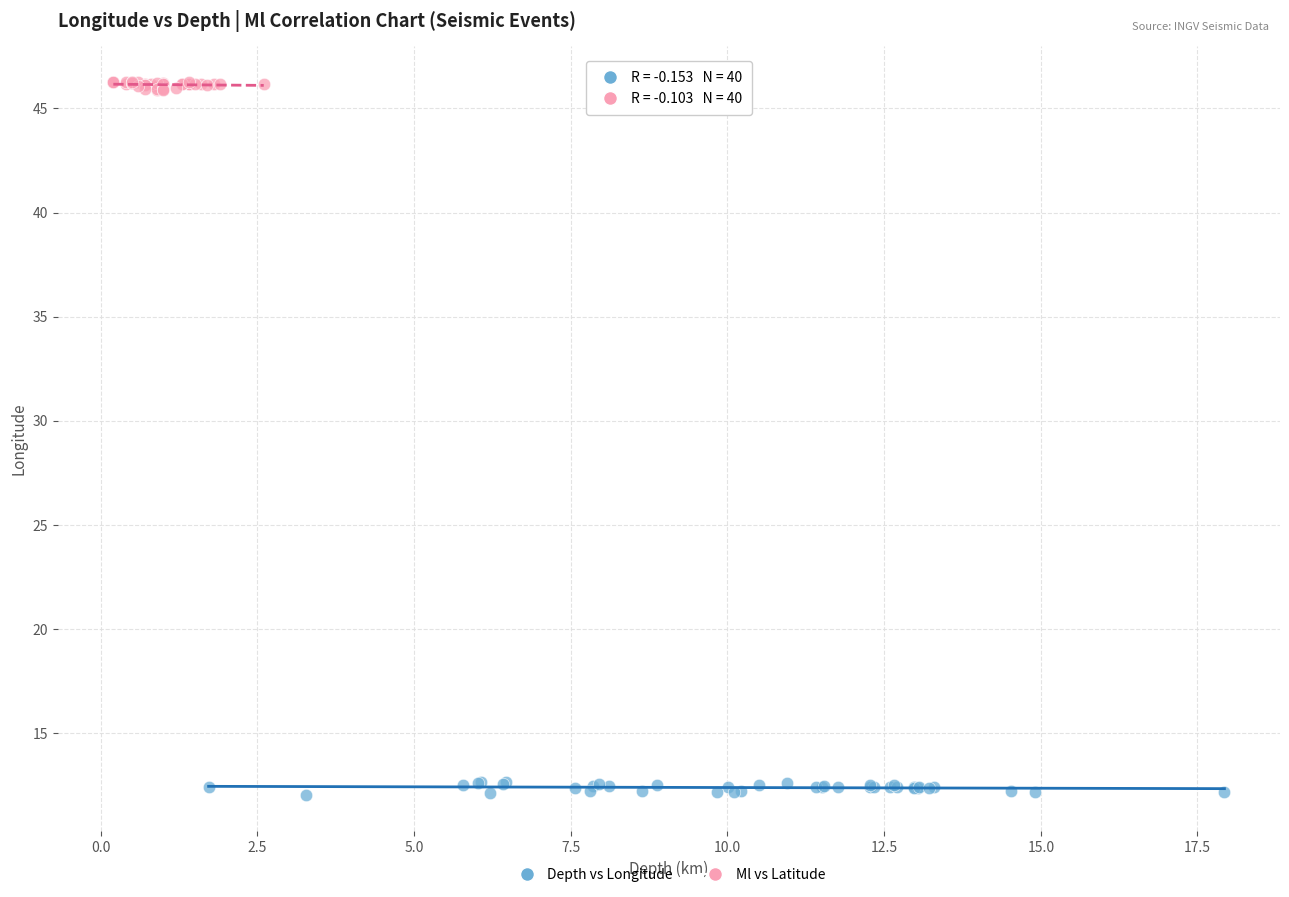

Which series contains the lowest Y value?

Depth vs Longitude